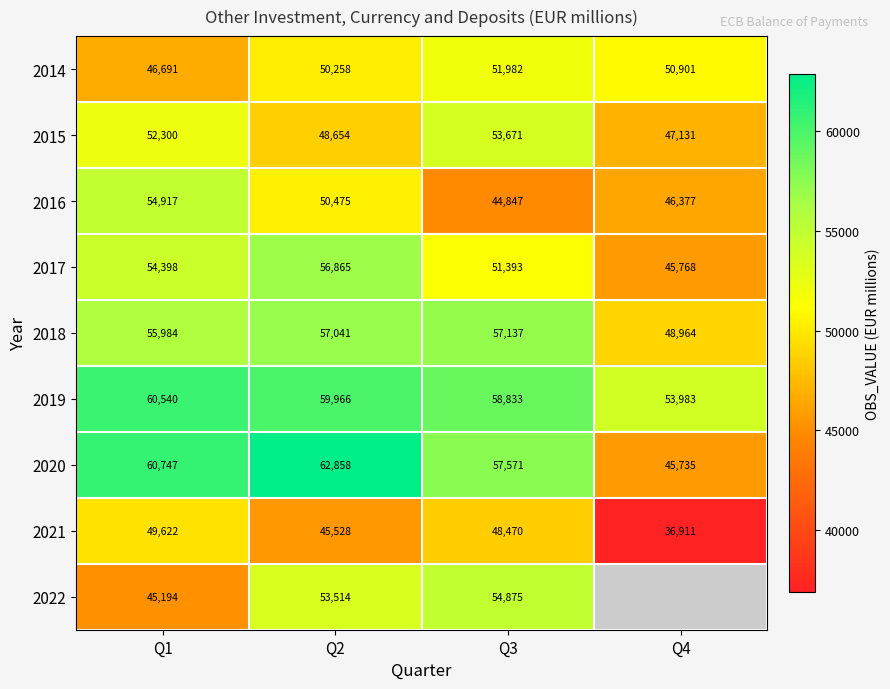

At how many categories does at least one series exceed 15678?

4